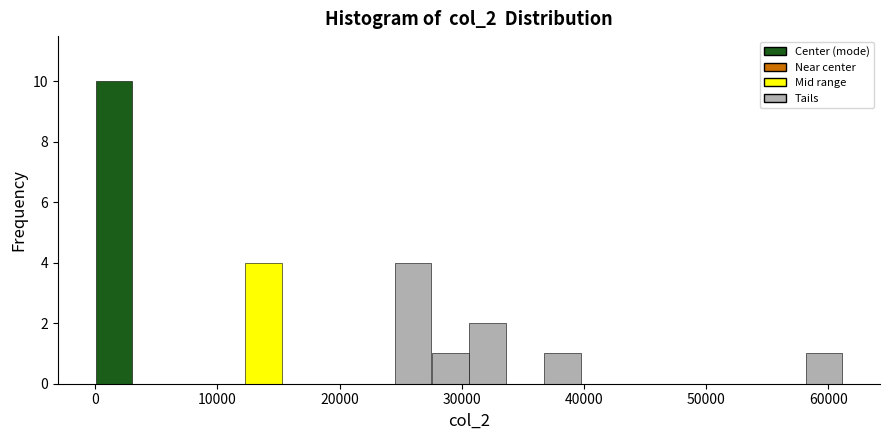

Read against the x-axis, roughly where is the centre of the tallest bar?

2000